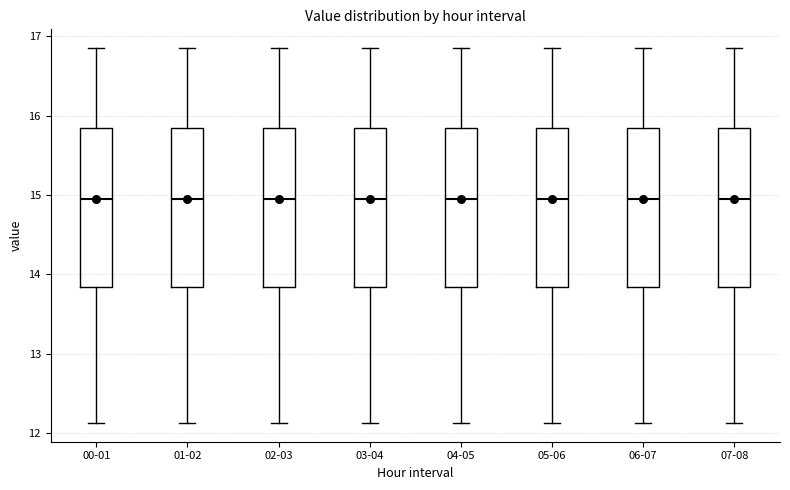

Reading left to right, transcribe this box plot: for each box, give where its median line is, the range the box spans, and where its two whiskers end, as read against the y-axis. The values are not printed on the chart, so give them approximately, as read against the axis.

00-01: median 15.0, box 13.8 to 15.8, whiskers 12.1 to 16.9
01-02: median 15.0, box 13.8 to 15.8, whiskers 12.1 to 16.9
02-03: median 15.0, box 13.8 to 15.8, whiskers 12.1 to 16.9
03-04: median 15.0, box 13.8 to 15.8, whiskers 12.1 to 16.9
04-05: median 15.0, box 13.8 to 15.8, whiskers 12.1 to 16.9
05-06: median 15.0, box 13.8 to 15.8, whiskers 12.1 to 16.9
06-07: median 15.0, box 13.8 to 15.8, whiskers 12.1 to 16.9
07-08: median 15.0, box 13.8 to 15.8, whiskers 12.1 to 16.9